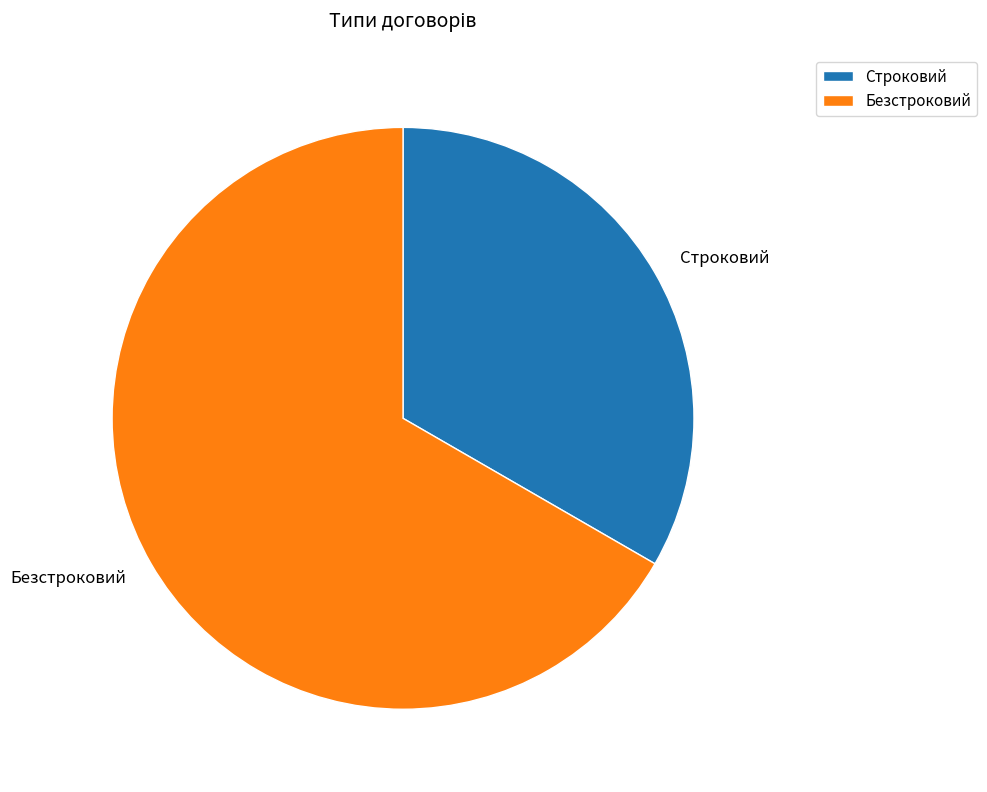

What is the majority slice?

Безстроковий